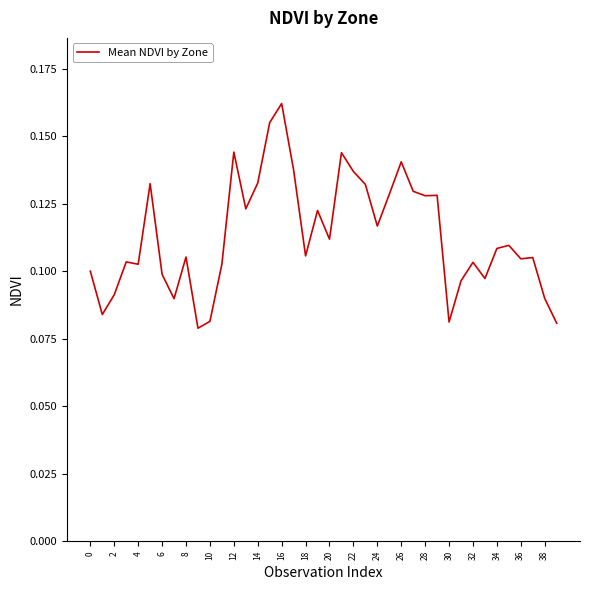

What is the difference between the maximum and minimum values?

0.1